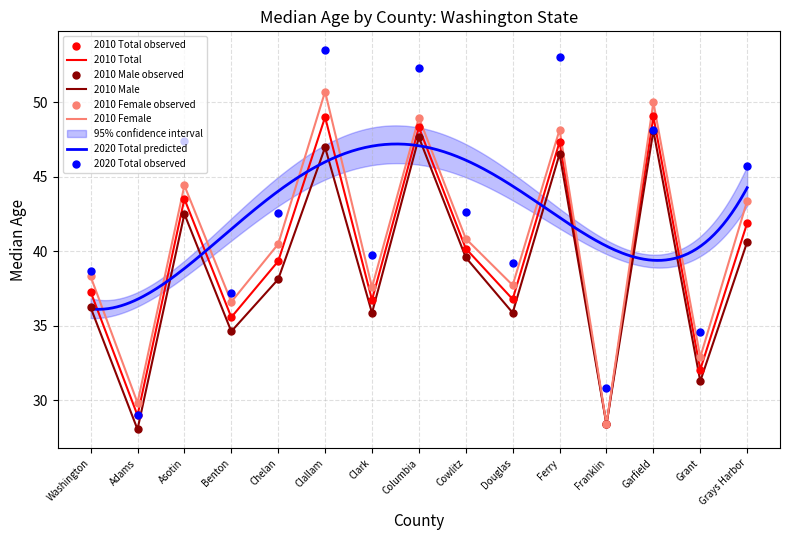

What is the total value across all series at Grant?

130.8